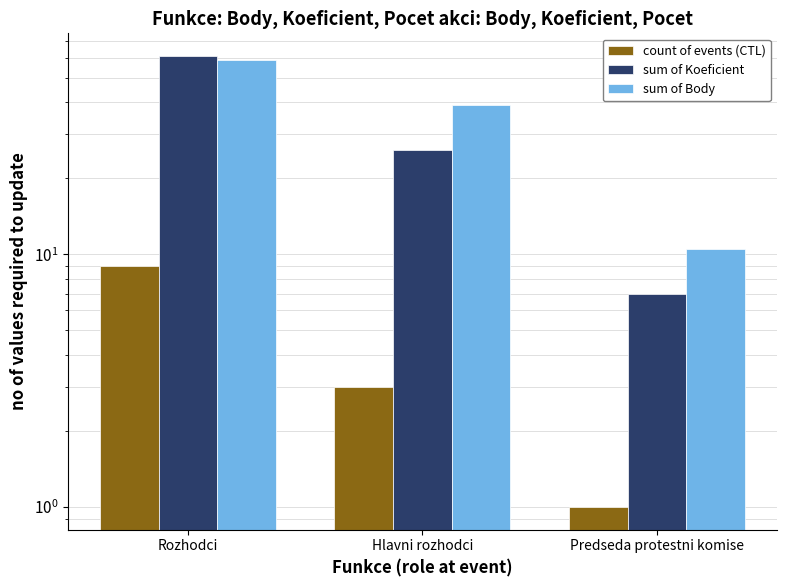

The count of events (CTL) series shows 4.5 at Hlavni rozhodci. True or false?

False